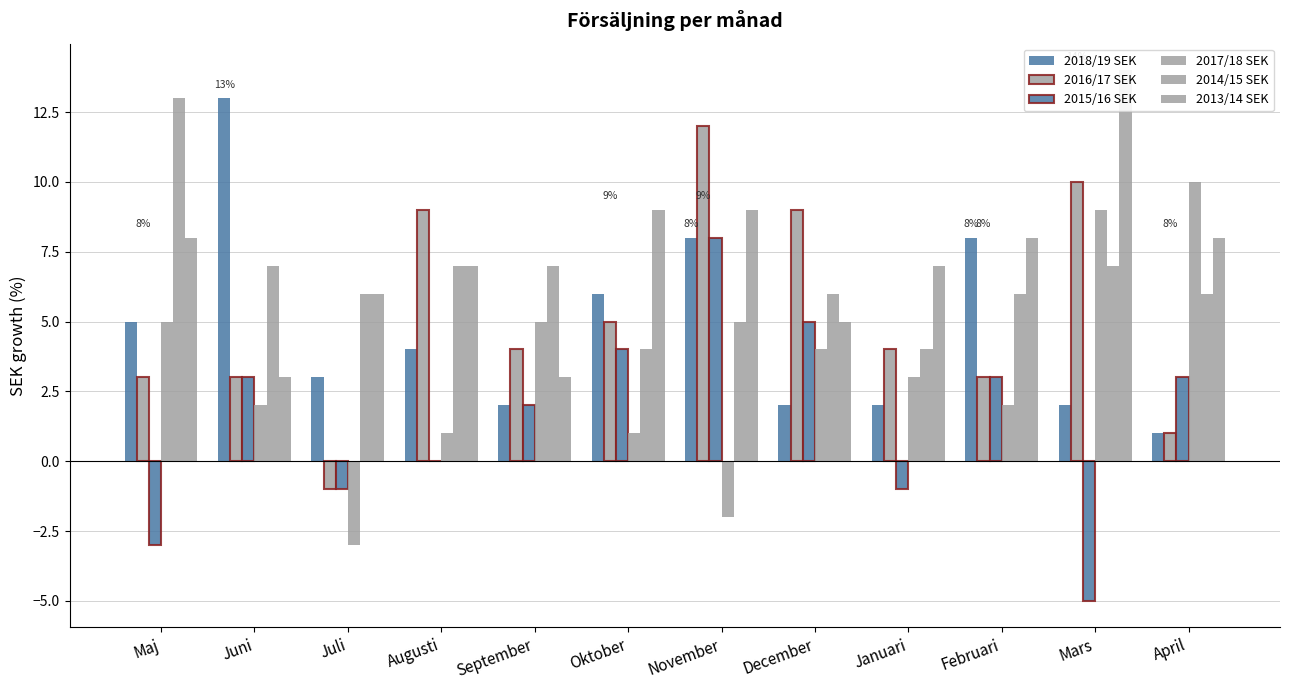

At Oktober, list the series in order from largest to smallest.

2013/14 SEK, 2018/19 SEK, 2016/17 SEK, 2015/16 SEK, 2014/15 SEK, 2017/18 SEK